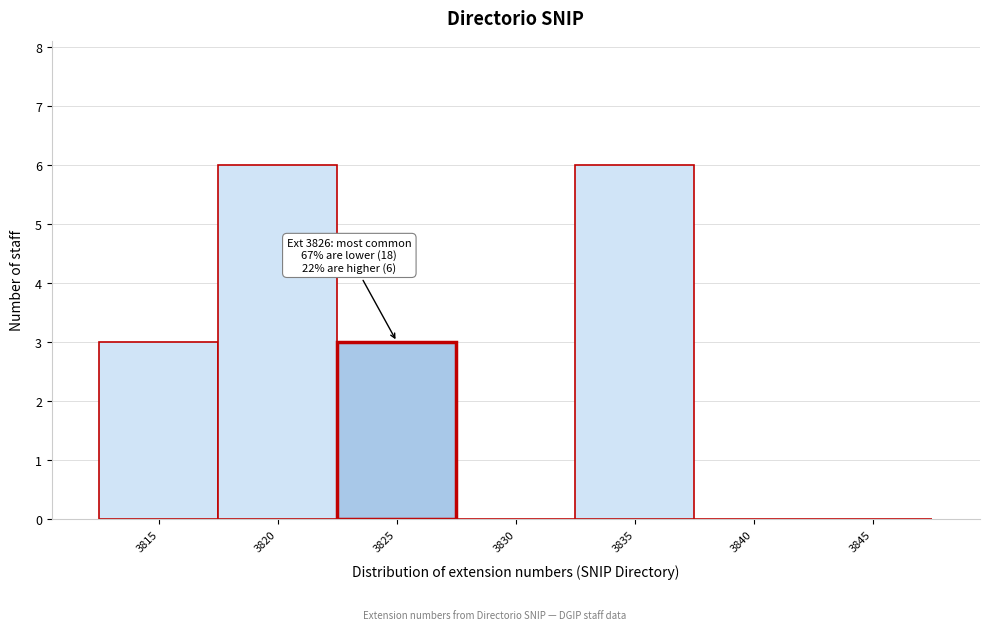

Reading left to right, what are all the values shown in this chart?

3815=3	3820=6	3825=3	3830=0	3835=6	3840=0	3845=0